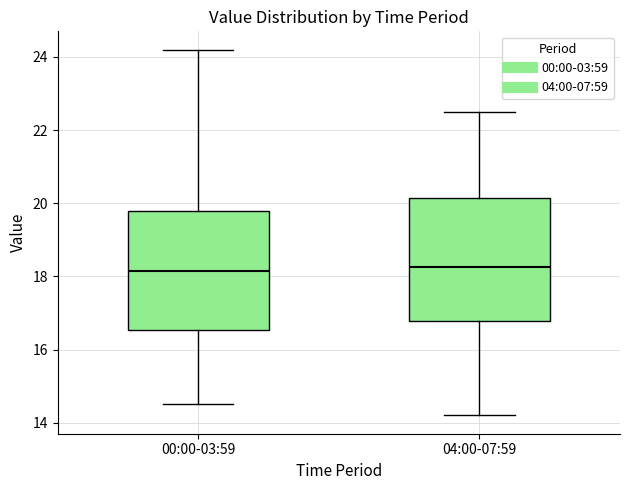

Reading left to right, read every box against the y-axis: the position of its median line, the range the box covers, and the ends of its whiskers. The values are not printed on the chart, so give them approximately, as read against the axis.

00:00-03:59: median 18.2, box 16.6 to 19.8, whiskers 14.6 to 24.2
04:00-07:59: median 18.2, box 16.8 to 20.2, whiskers 14.2 to 22.6